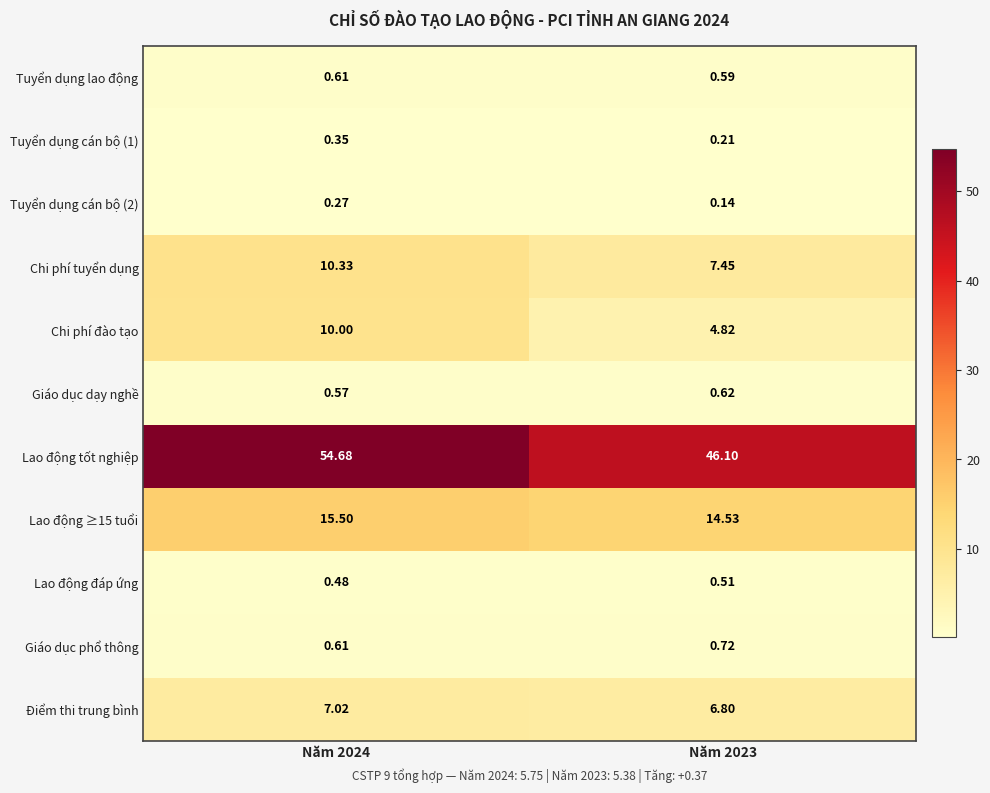

Which series changed the most between Năm 2024 and Năm 2023?

Lao động tốt nghiệp